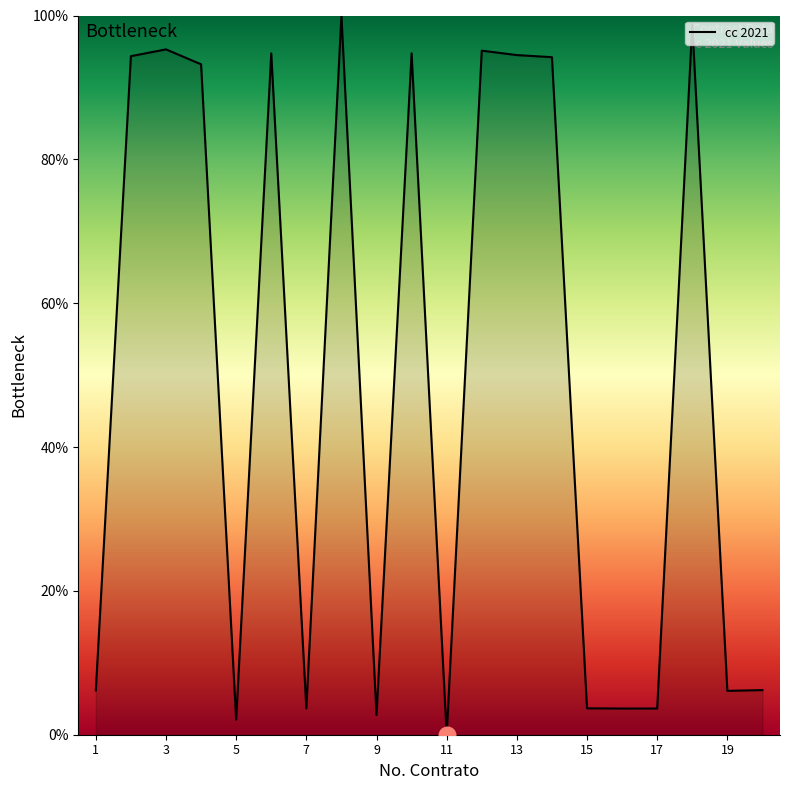

What is the difference between the maximum and minimum values?

100.0